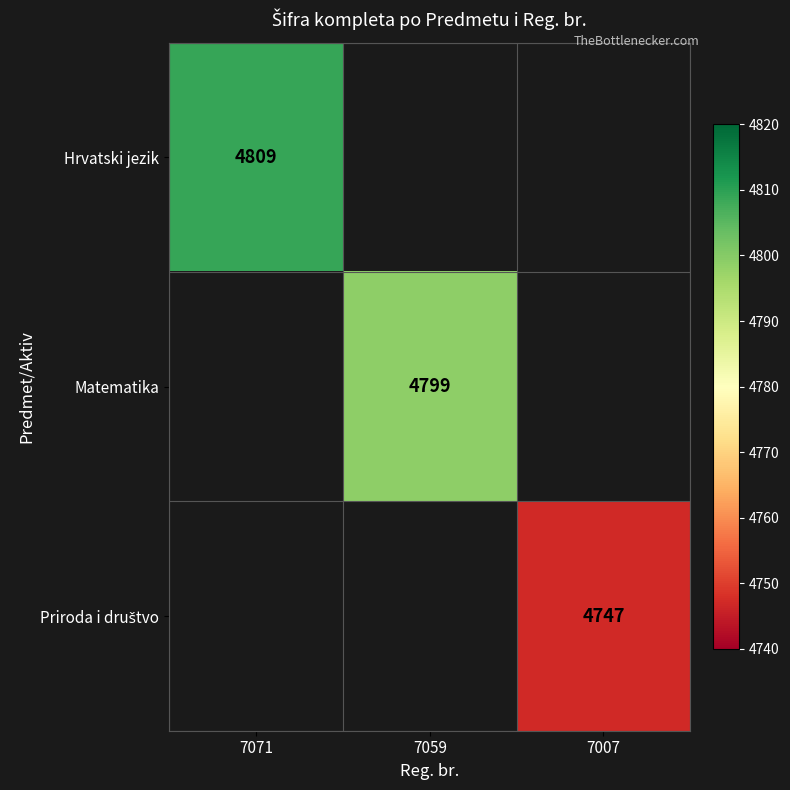

True or false: Hrvatski jezik has a value of 7634 at 7071.

False